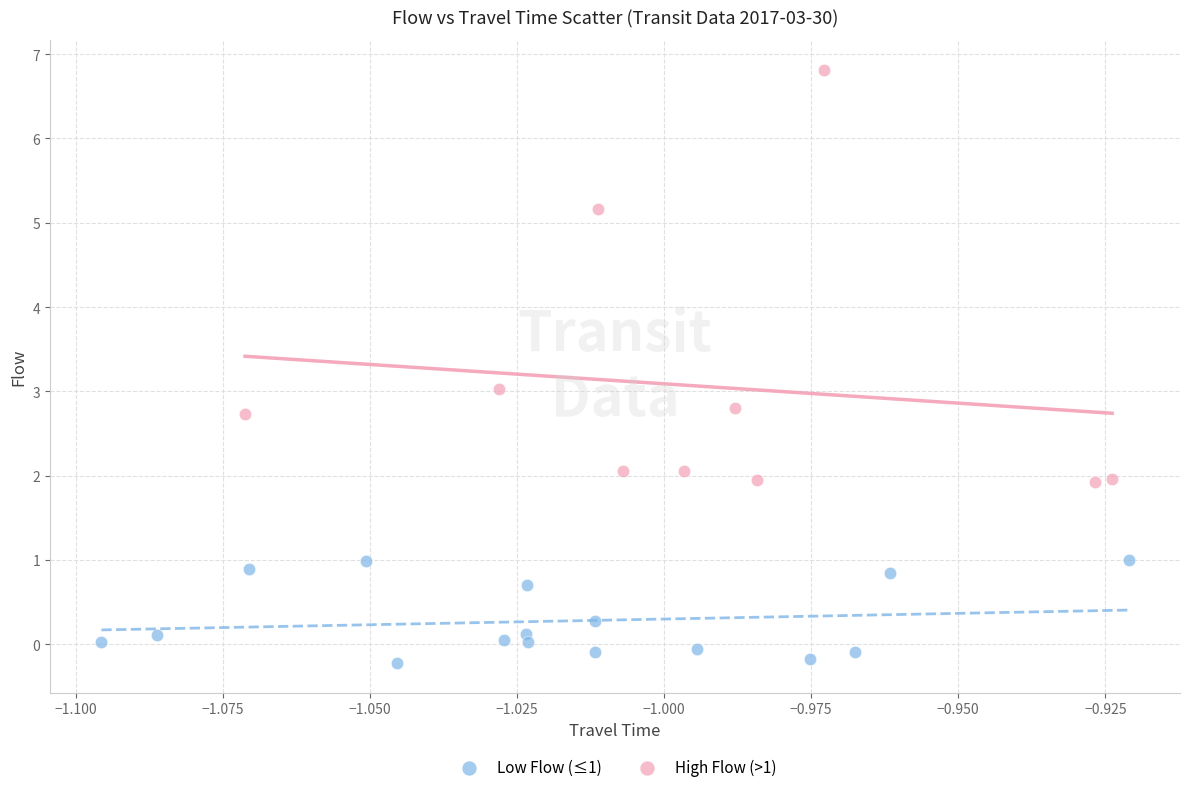

Which series contains the lowest Y value?

Low Flow (≤1)